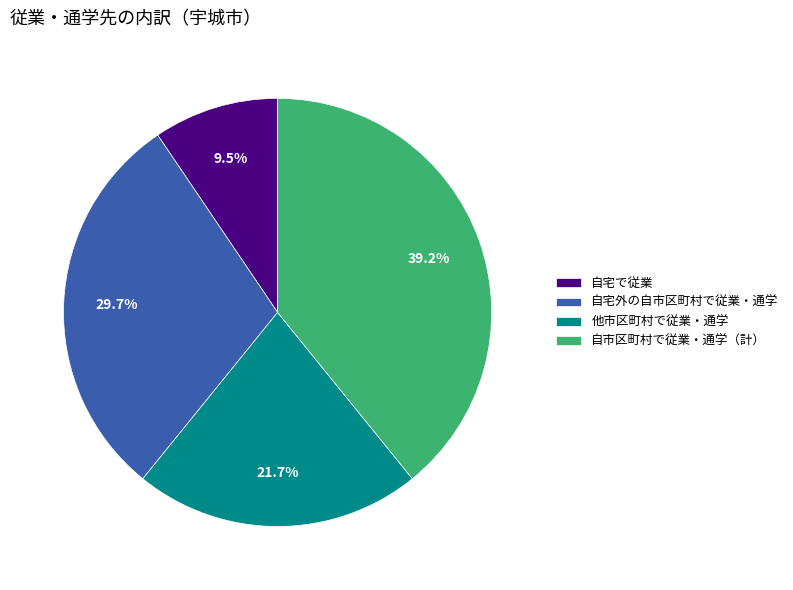

Do 自宅で従業 and 他市区町村で従業・通学 together represent more than half of the pie?

No